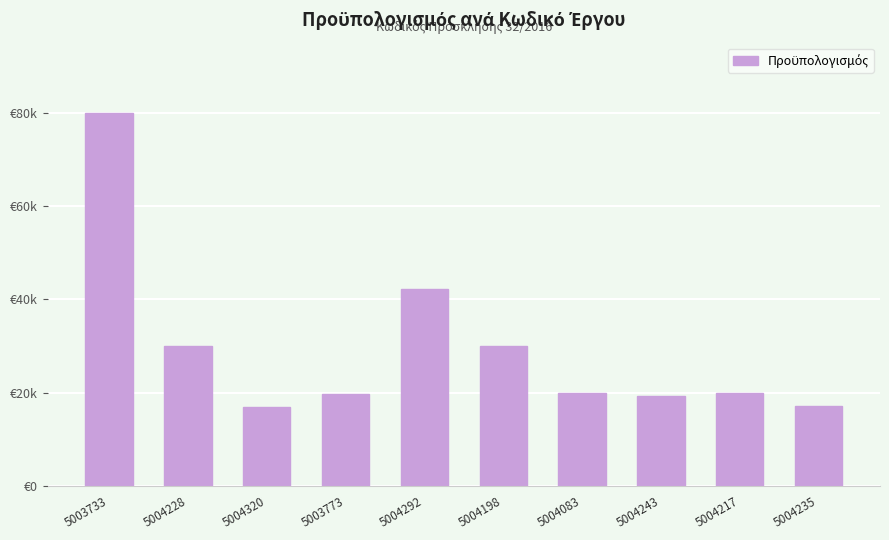

What is the average value?

29493.8